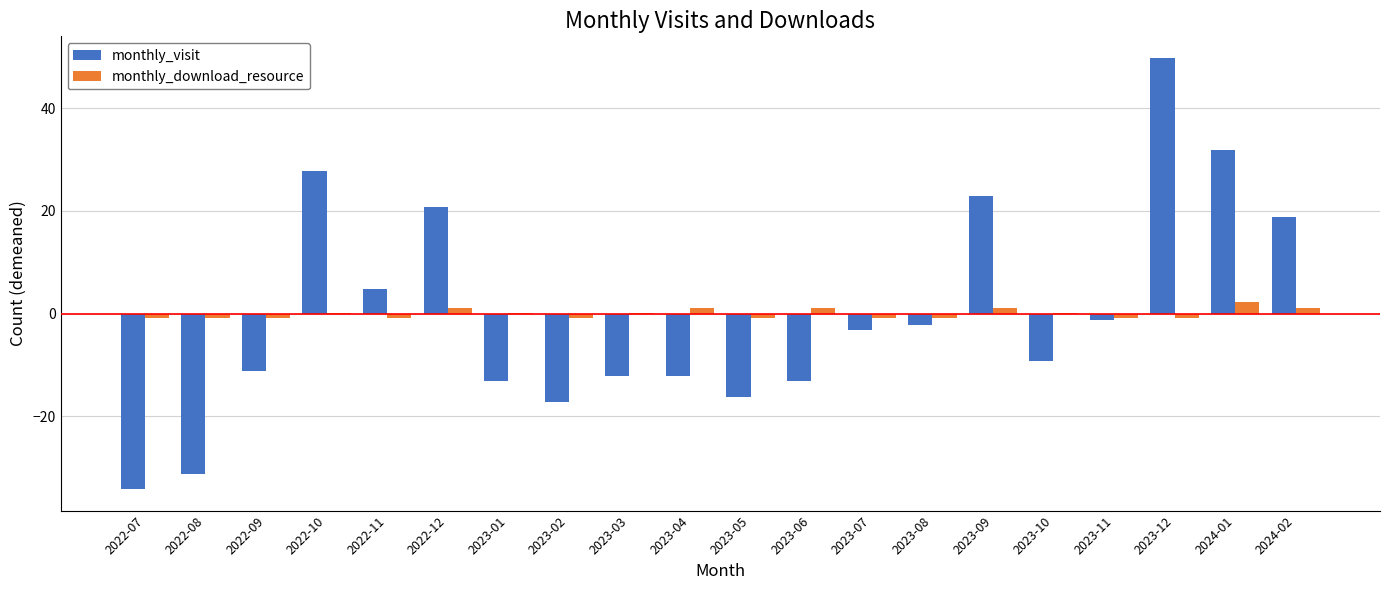

Is the value of monthly_download_resource at 2024-02 greater than the value of monthly_visit at 2023-03?

Yes